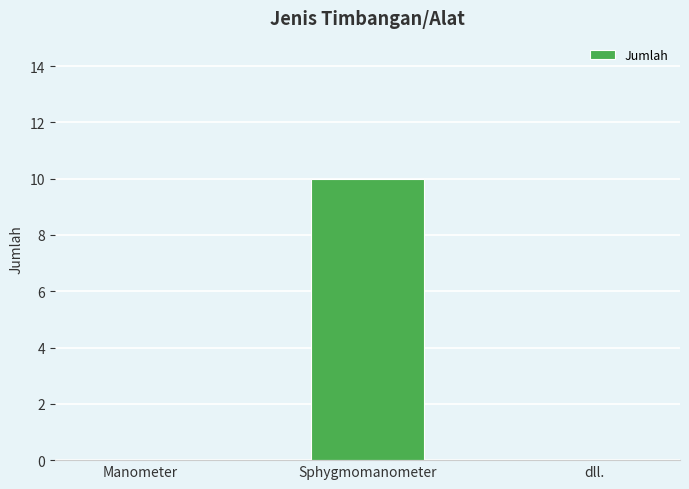

What is the maximum value shown in the chart?

10